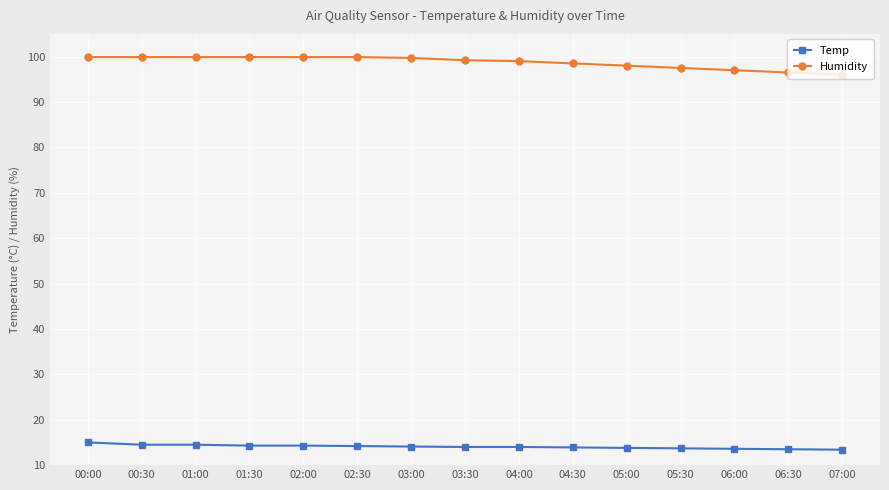

True or false: Humidity and Temp cross at least once.

False